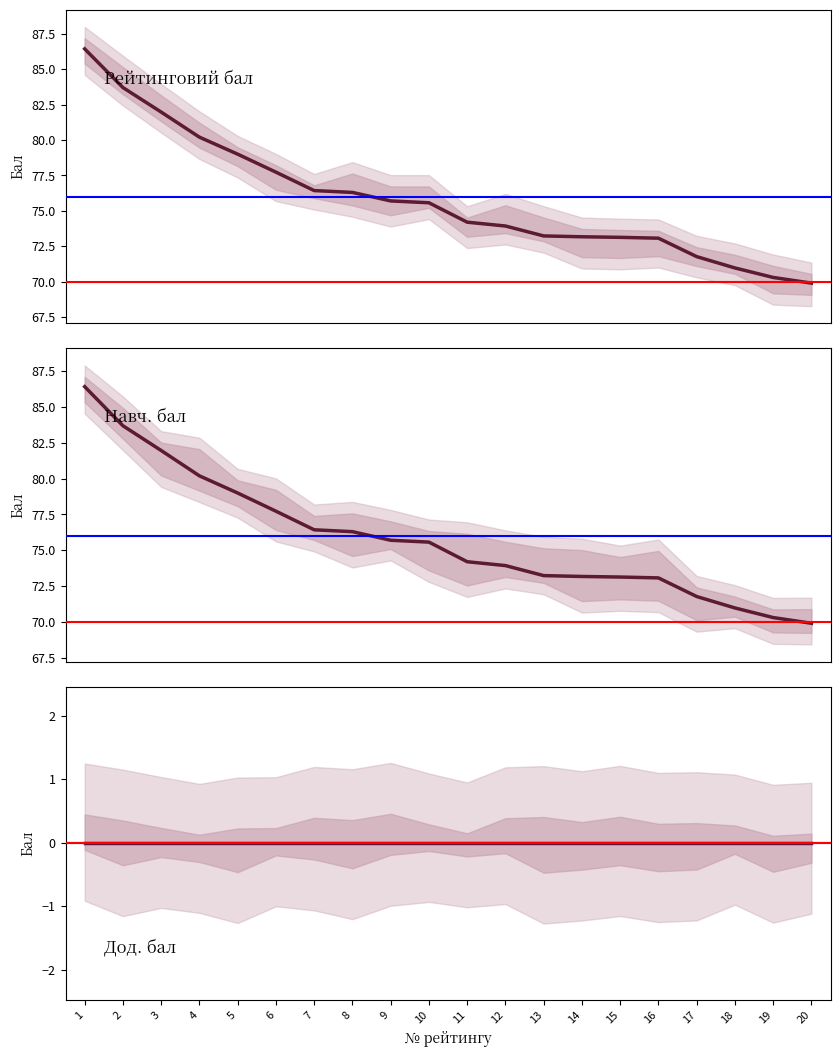

What is the sum of the Навч. бал values at 2 and 16?

156.8